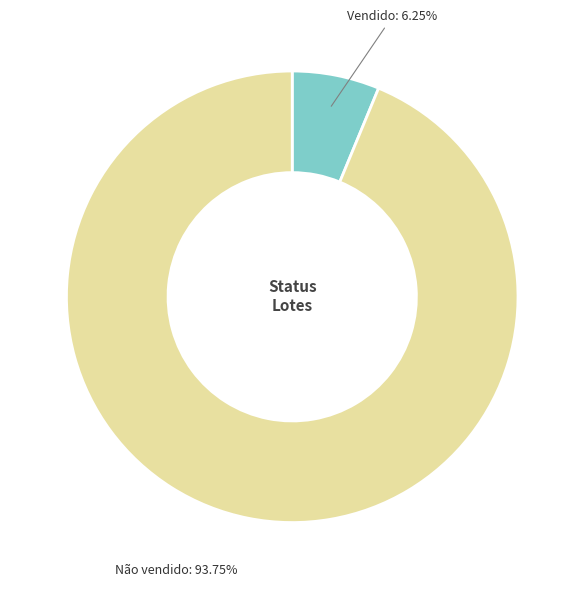

Is there a majority slice in this chart?

Yes